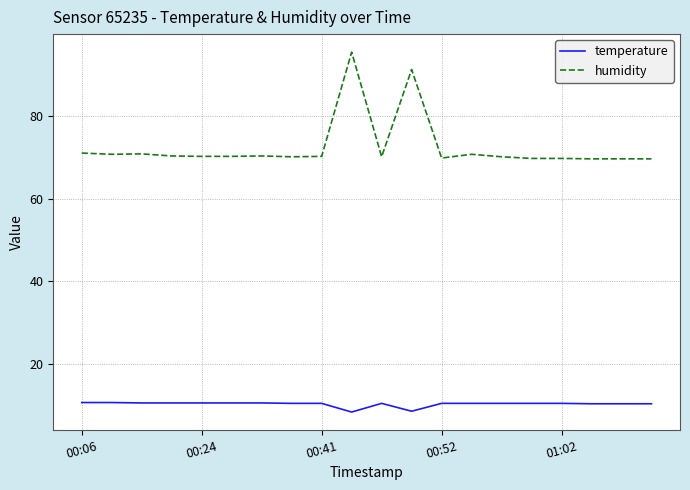

How many values in the temperature series are below 10?

2